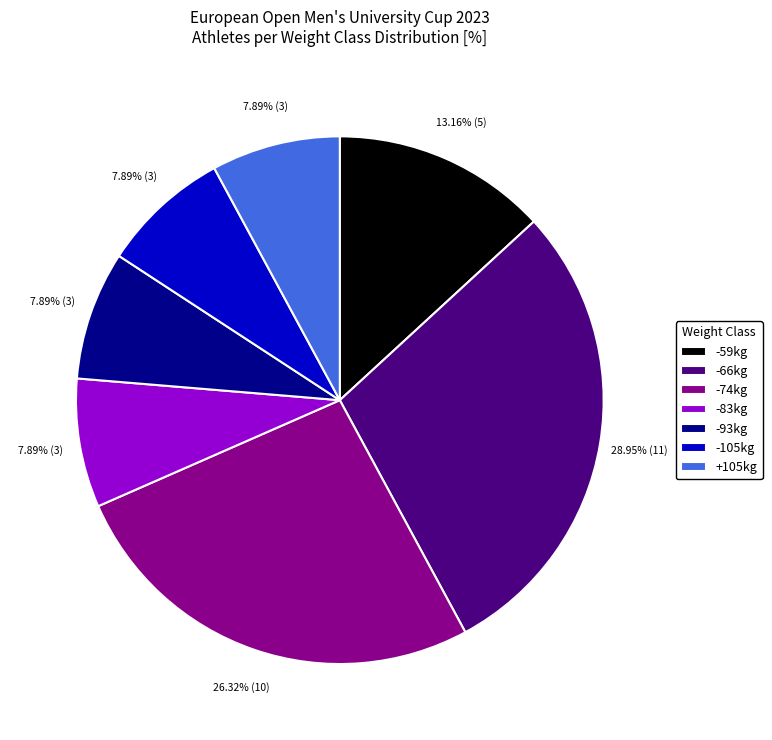

Which category has the biggest portion of the pie?

-66kg